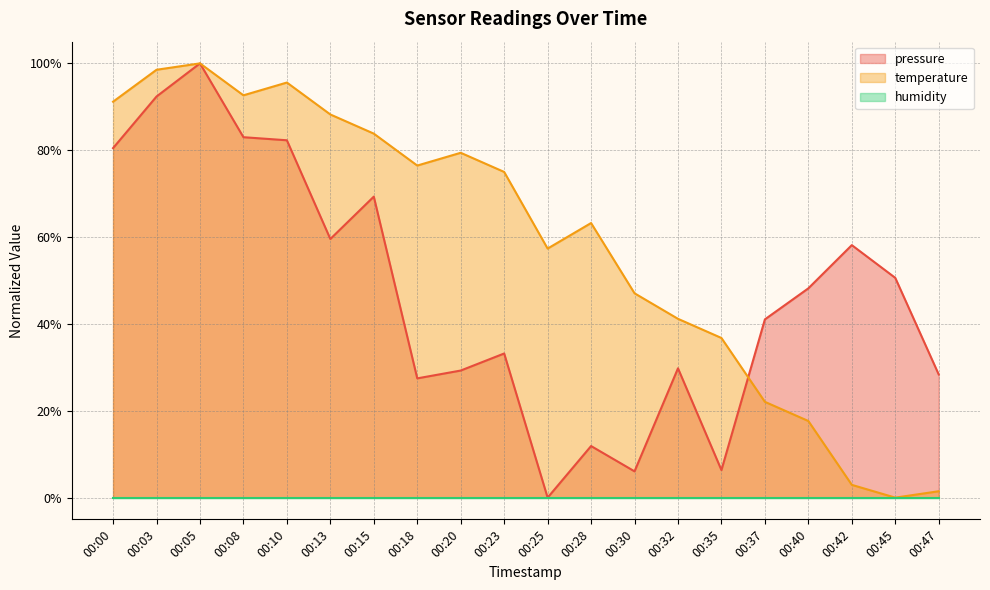

Which series has the widest spread of values?

pressure